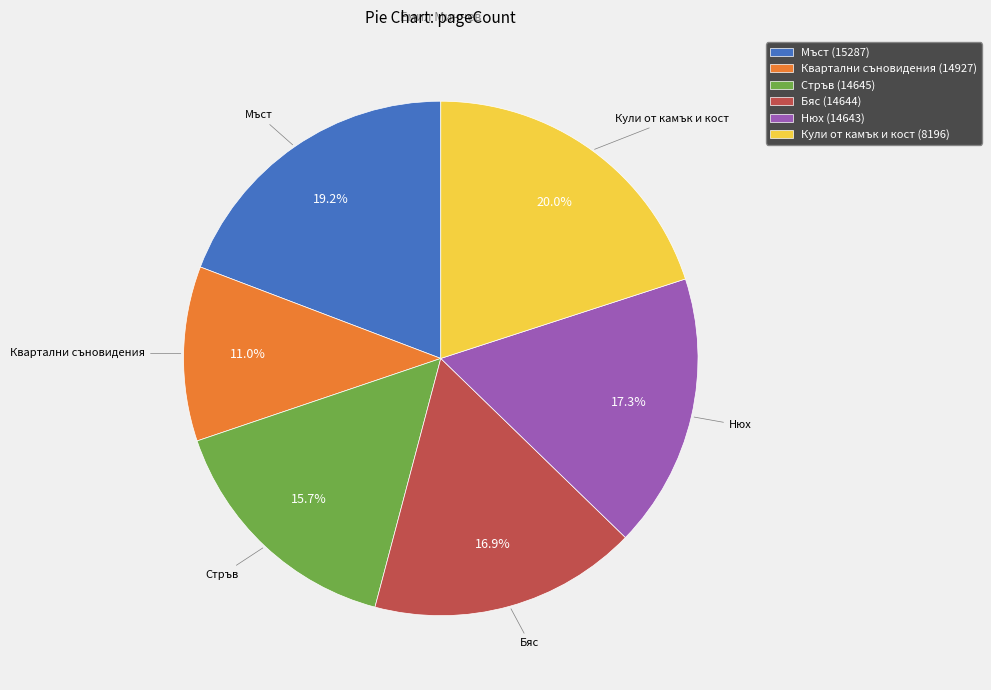

Between Мъст (15287) and Квартални съновидения (14927), which is larger?

Мъст (15287)